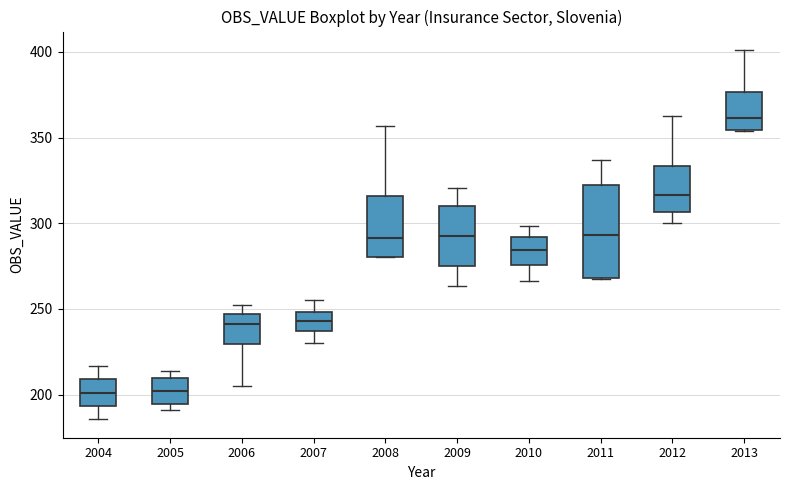

Reading left to right, transcribe this box plot: for each box, give where its median line is, the range the box spans, and where its two whiskers end, as read against the y-axis. The values are not printed on the chart, so give them approximately, as read against the axis.

2004: median 200, box 195 to 210, whiskers 185 to 215
2005: median 200, box 195 to 210, whiskers 190 to 215
2006: median 240, box 230 to 245, whiskers 205 to 250
2007: median 245, box 235 to 250, whiskers 230 to 255
2008: median 290, box 280 to 315, whiskers 280 to 355
2009: median 295, box 275 to 310, whiskers 265 to 320
2010: median 285, box 275 to 290, whiskers 265 to 300
2011: median 295, box 270 to 320, whiskers 265 to 335
2012: median 315, box 305 to 335, whiskers 300 to 365
2013: median 360, box 355 to 375, whiskers 355 to 400